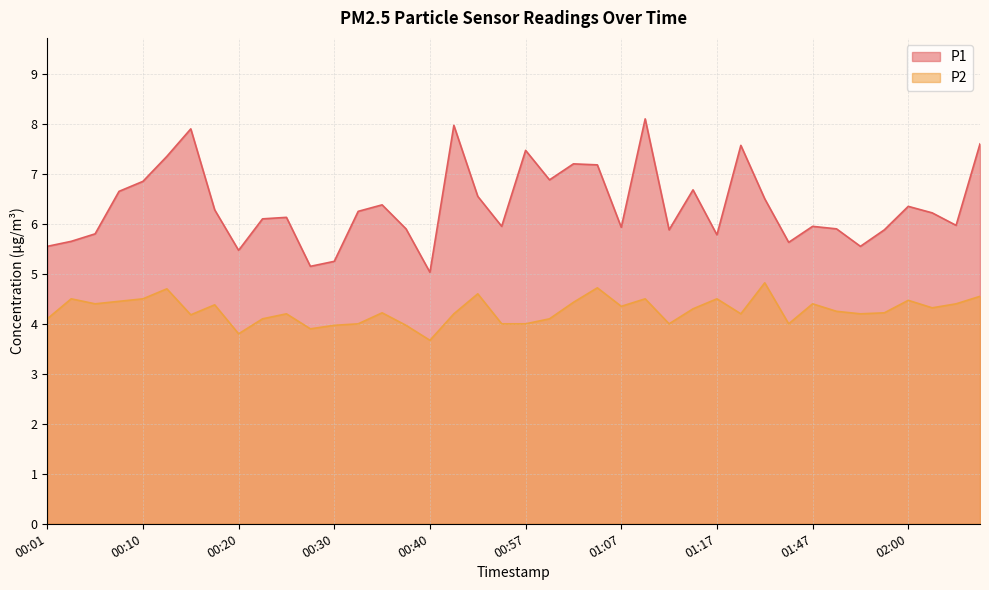

How many data points in P1 are less than 6?

18